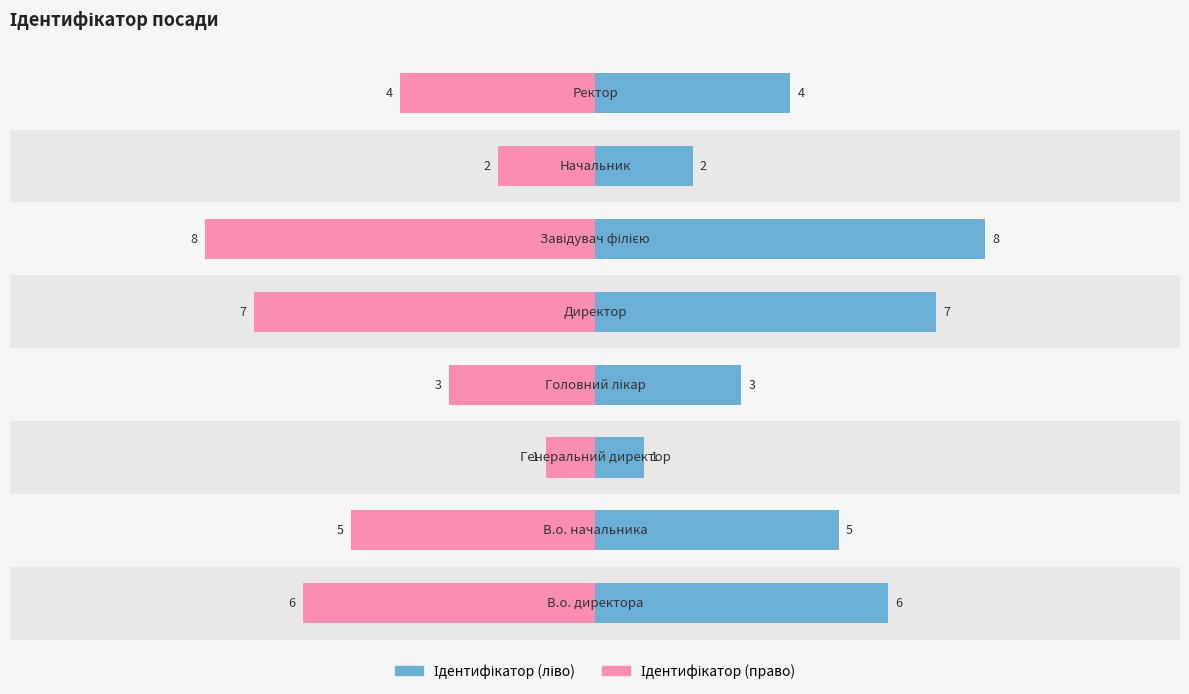

What is the minimum value for Ідентифікатор?

1